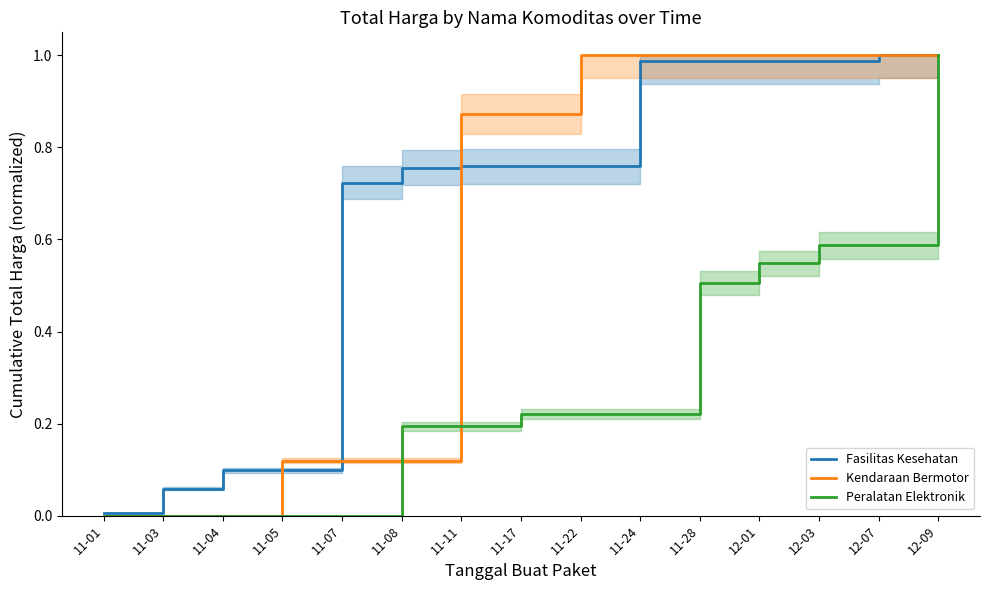

Reading left to right, transcribe all the data shown in this chart.

Fasilitas Kesehatan: 11-01=0.0	11-03=0.1	11-04=0.1	11-05=0.1	11-07=0.7	11-08=0.8	11-11=0.8	11-17=0.8	11-22=0.8	11-24=1.0	11-28=1.0	12-01=1.0	12-03=1.0	12-07=1.0	12-09=1.0
Kendaraan Bermotor: 11-01=0.0	11-03=0.0	11-04=0.0	11-05=0.1	11-07=0.1	11-08=0.1	11-11=0.9	11-17=0.9	11-22=1.0	11-24=1.0	11-28=1.0	12-01=1.0	12-03=1.0	12-07=1.0	12-09=1.0
Peralatan Elektronik: 11-01=0.0	11-03=0.0	11-04=0.0	11-05=0.0	11-07=0.0	11-08=0.2	11-11=0.2	11-17=0.2	11-22=0.2	11-24=0.2	11-28=0.5	12-01=0.5	12-03=0.6	12-07=0.6	12-09=1.0